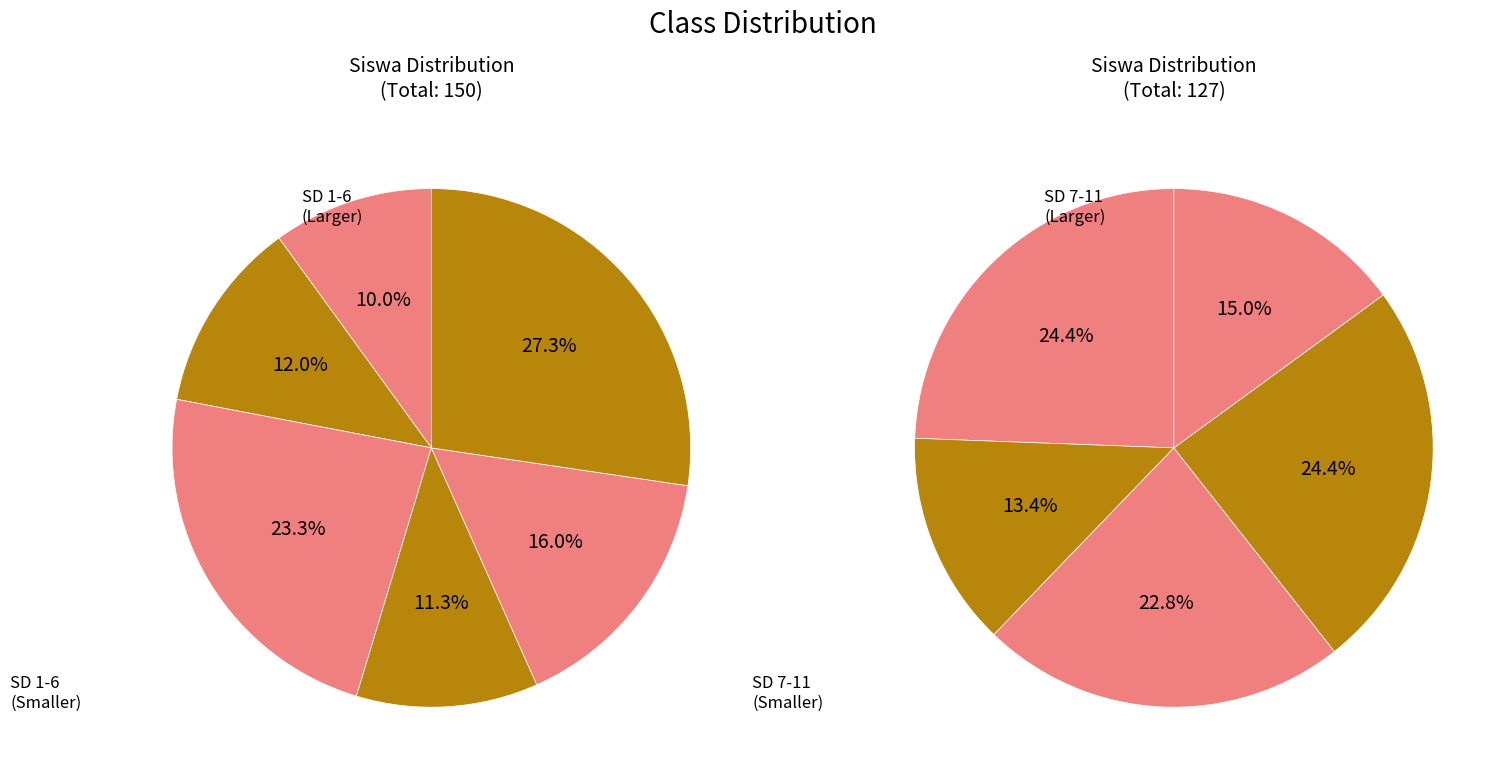

To the nearest percent, what is the combined percentage of SD NEGERI 2 PALELEH BARAT and SD NEGERI 4 PALELEH BARAT?

20%